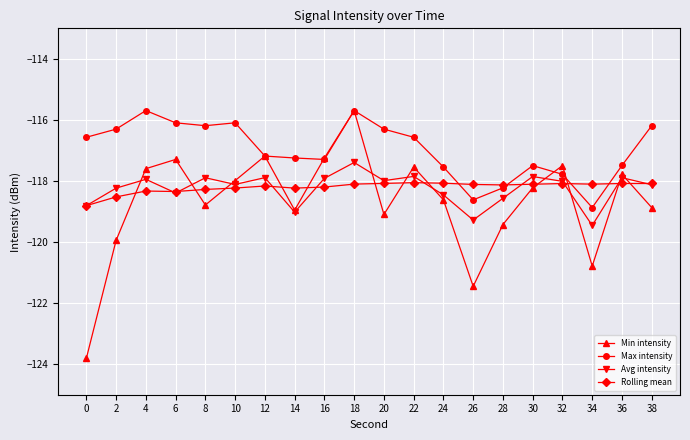

What is the approximate value of Max intensity at 22?

-116.6